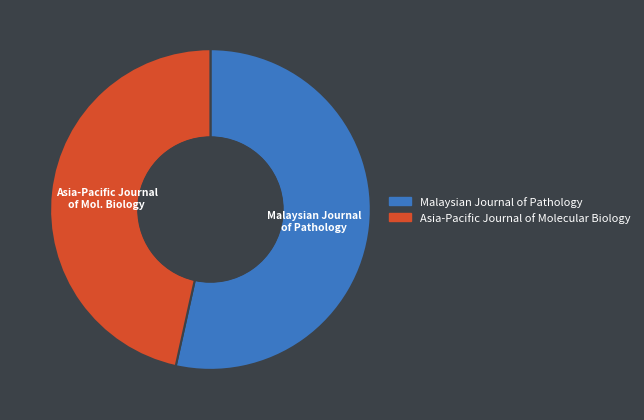

Do Asia-Pacific Journal of Molecular Biology and Malaysian Journal of Pathology together represent more than half of the pie?

Yes